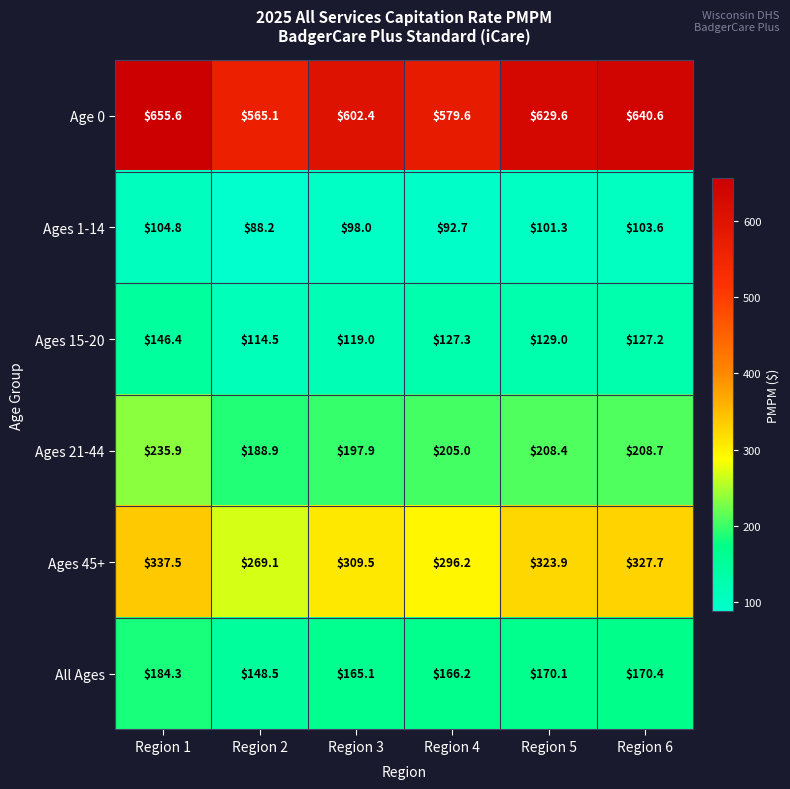

At which label does All Ages reach its peak?

Region 1